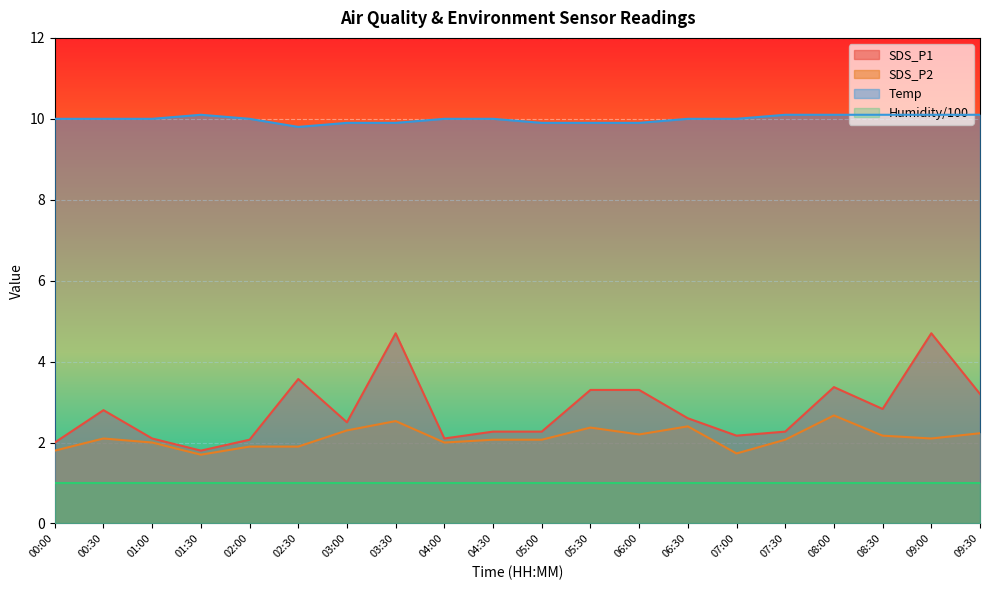

True or false: SDS_P2 has more than 2 points higher than both neighbors.

True